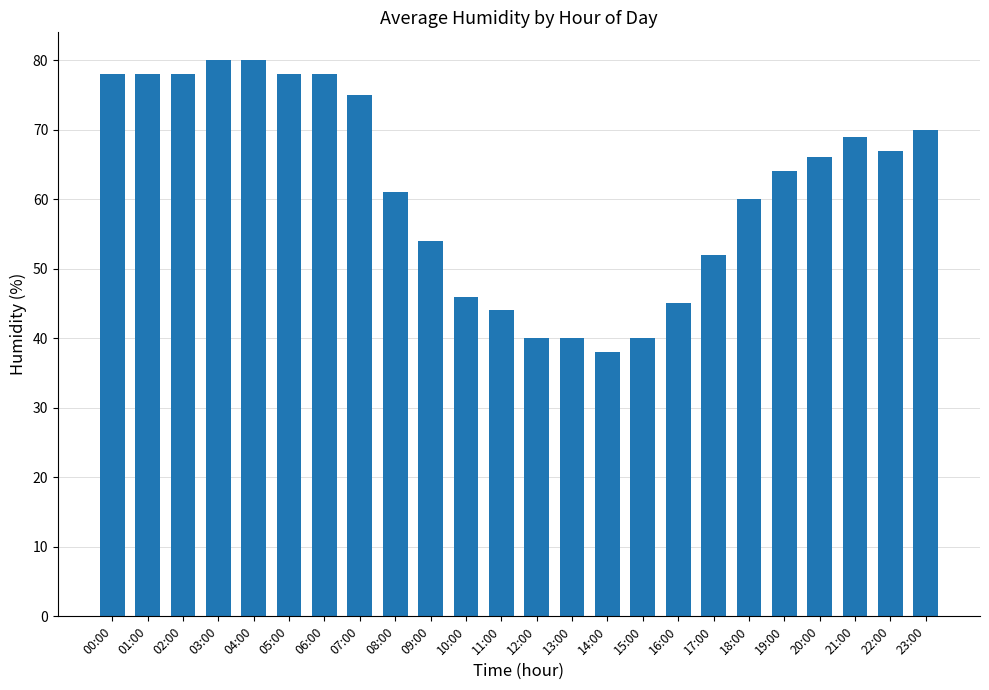

Reading left to right, transcribe all the data shown in this chart.

00:00=78	01:00=78	02:00=78	03:00=80	04:00=80	05:00=78	06:00=78	07:00=75	08:00=61	09:00=54	10:00=46	11:00=44	12:00=40	13:00=40	14:00=38	15:00=40	16:00=45	17:00=52	18:00=60	19:00=64	20:00=66	21:00=69	22:00=67	23:00=70